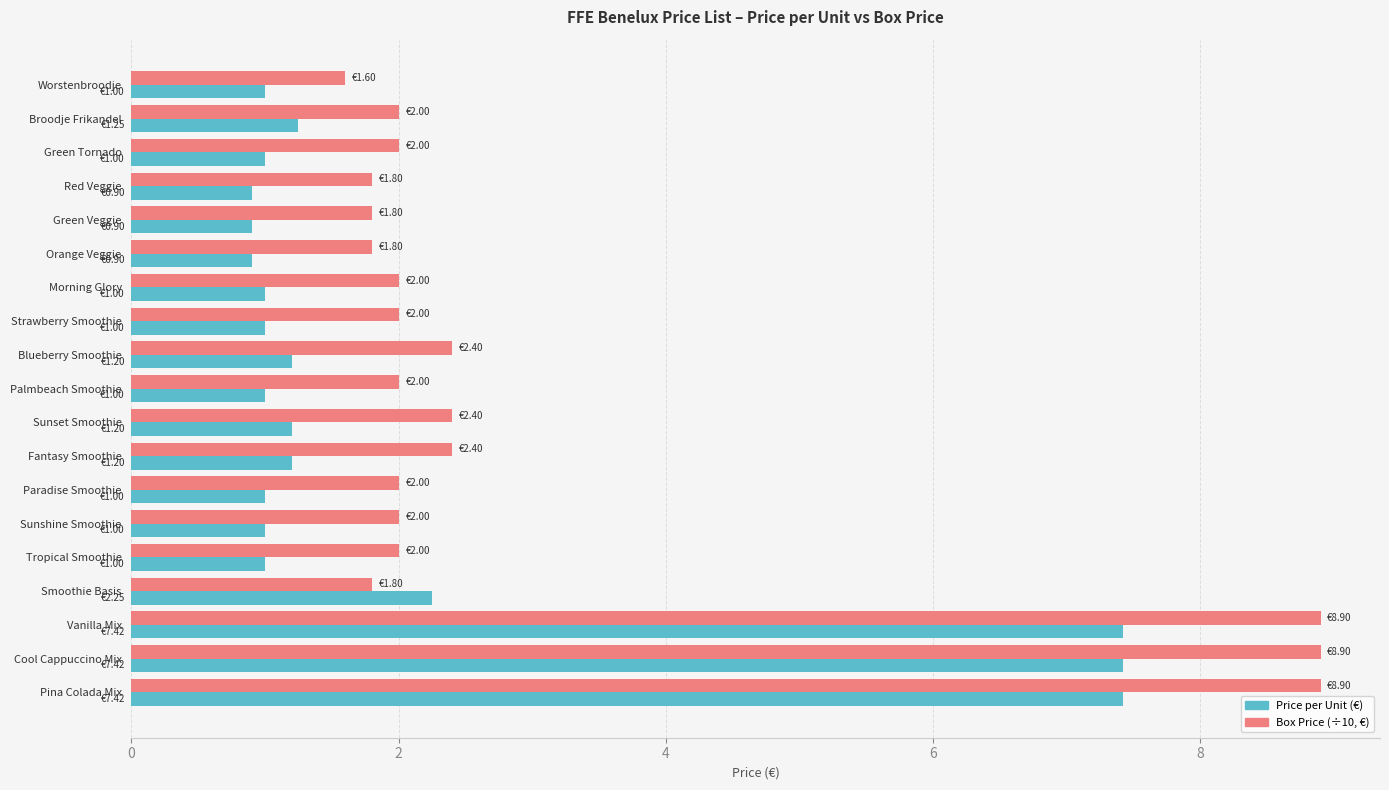

Rank the series by their maximum value, from lowest to highest.

Price per Unit (€), Box Price (÷10, €)